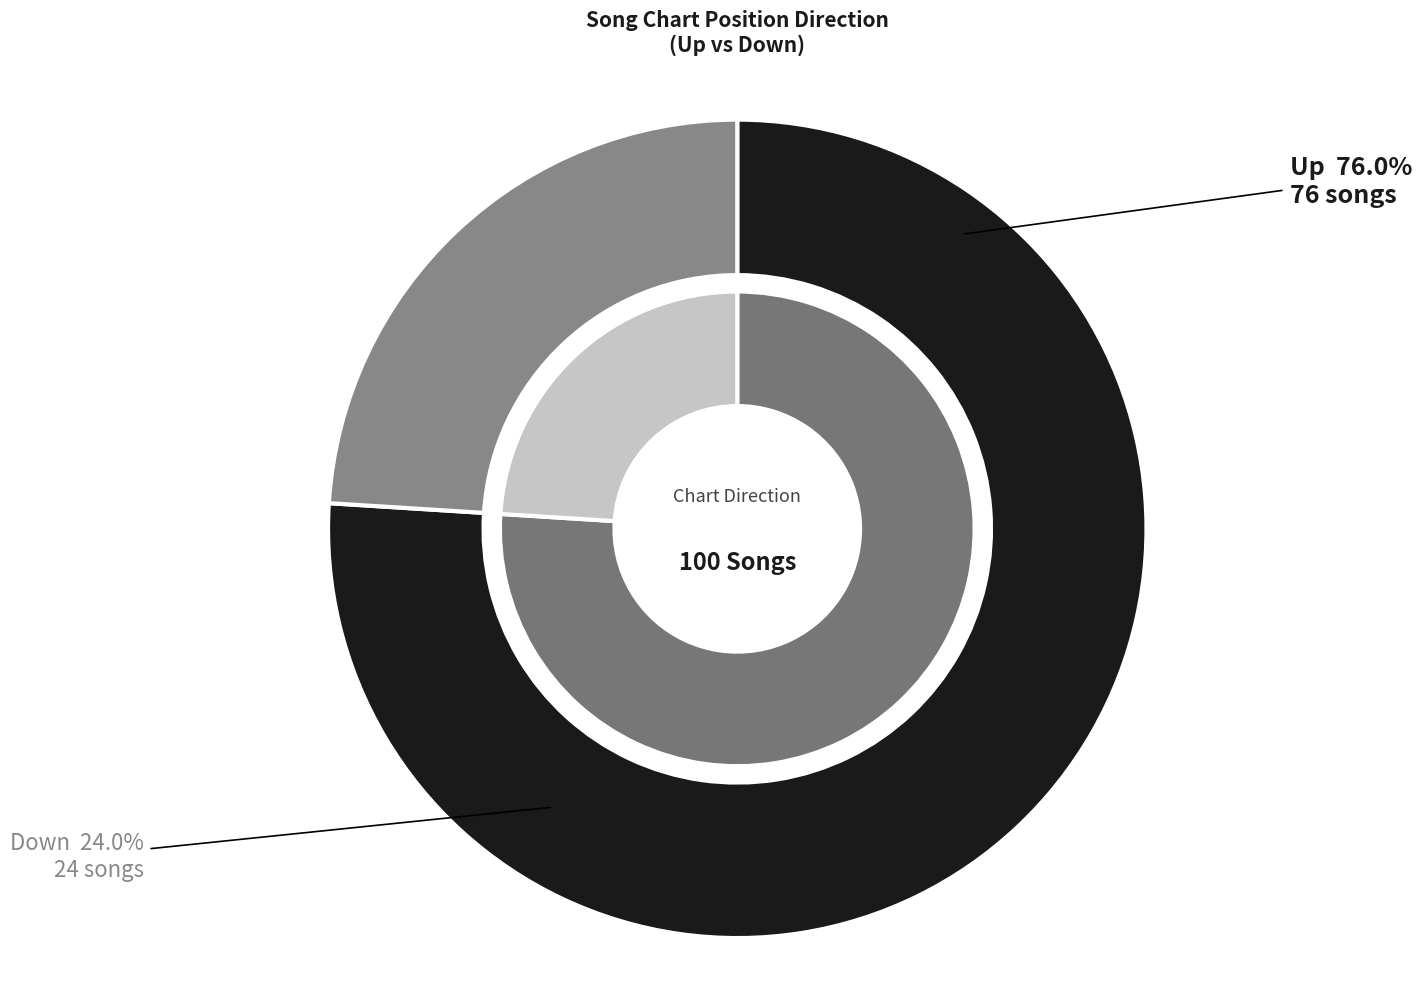

Is there a majority slice in this chart?

Yes